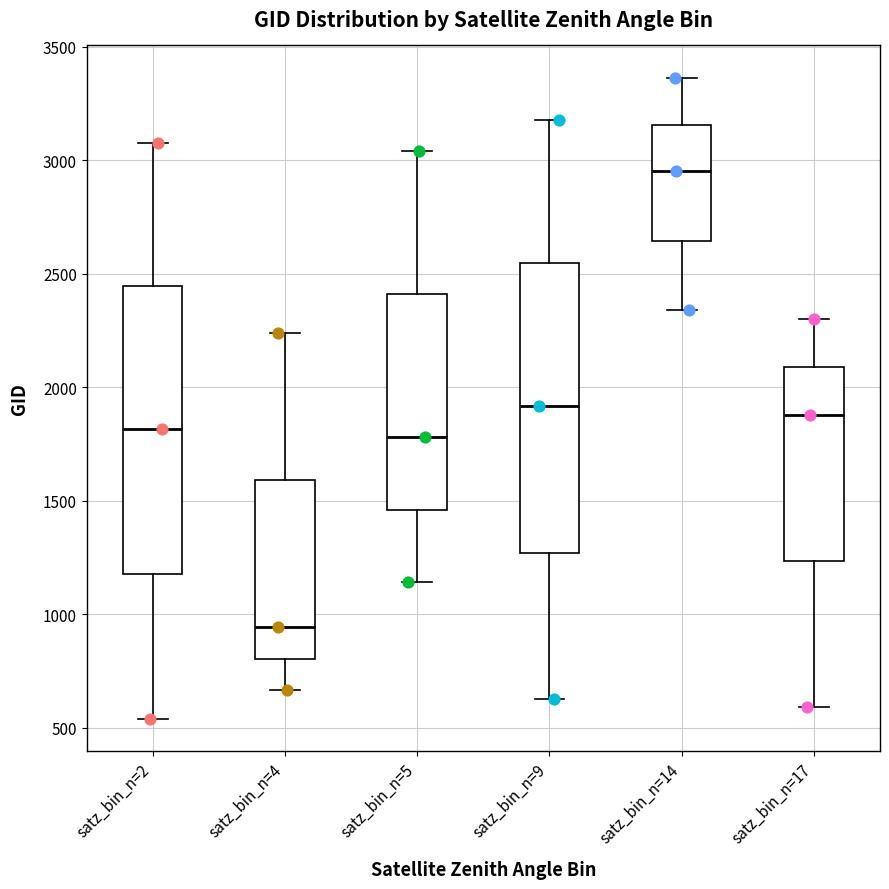

Which box has the lowest median line?

satz_bin_n=4